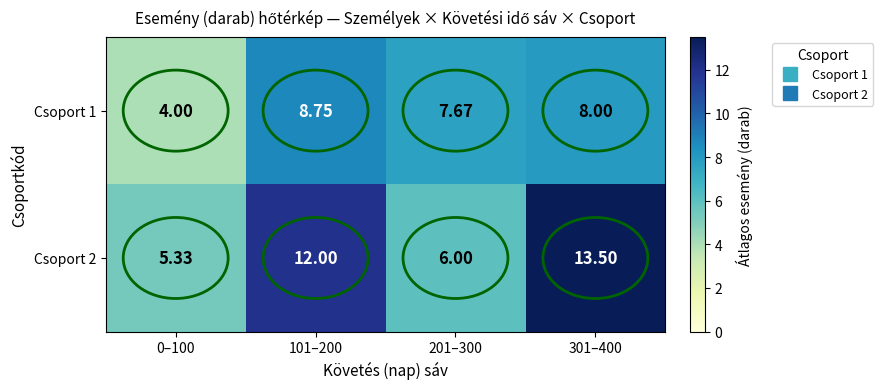

Is the value of Csoport 2 at 301–400 greater than the value of Csoport 1 at 0–100?

Yes